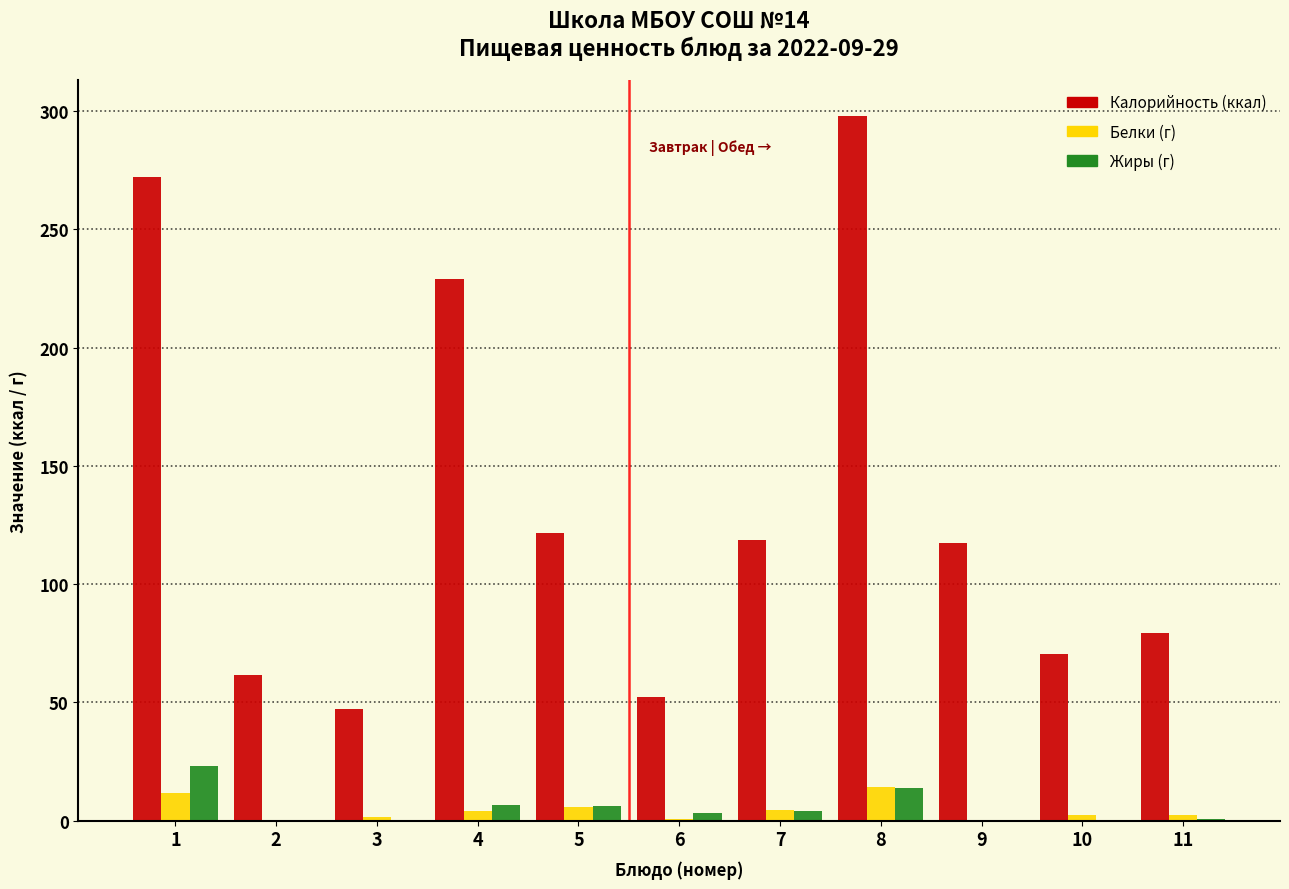

What is the maximum value shown in the chart?

298.1